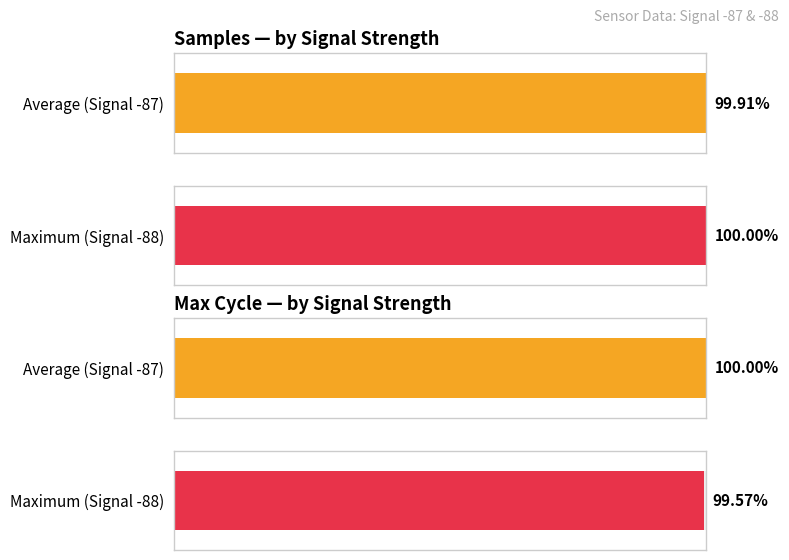

The value of Min_cycle at 00:30 is 41.9. True or false?

False